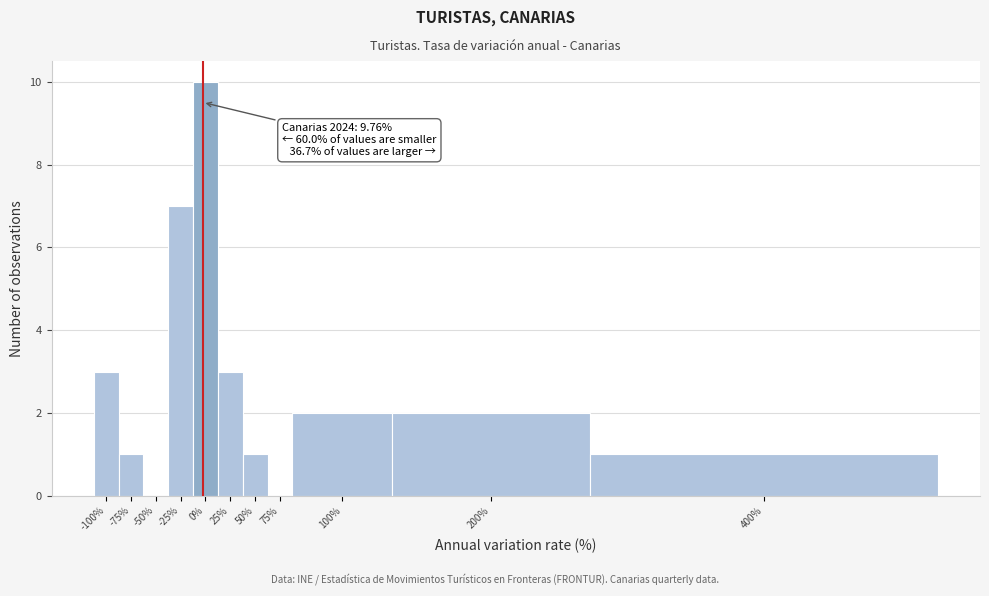

Reading left to right, what are all the values shown in this chart?

-100%=3	-75%=1	-50%=0	-25%=7	0%=10	25%=3	50%=1	75%=0	100%=2	200%=2	400%=1